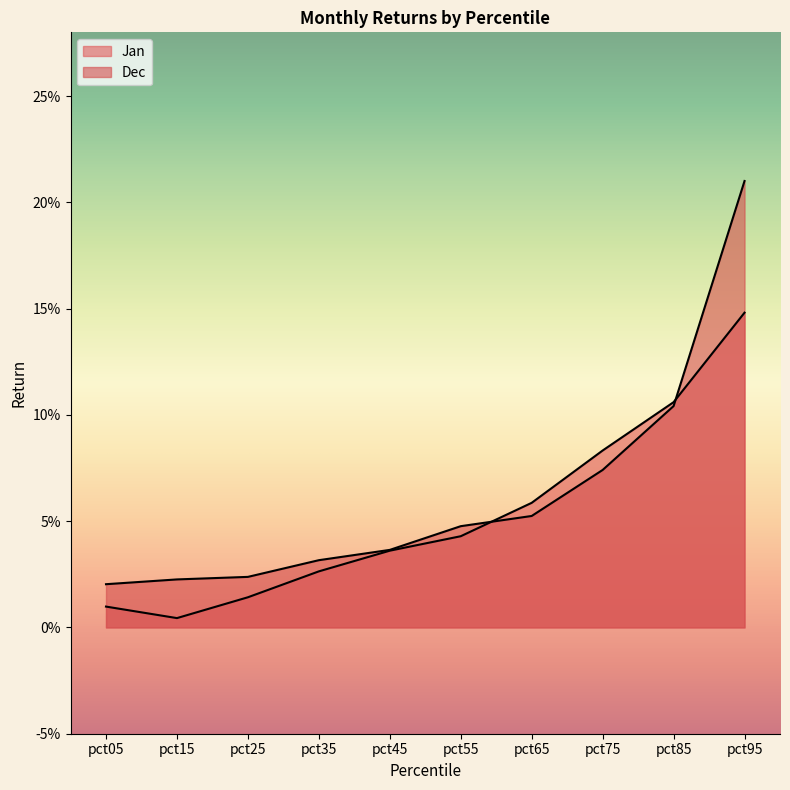

True or false: Dec has more than 0 points higher than both neighbors.

False